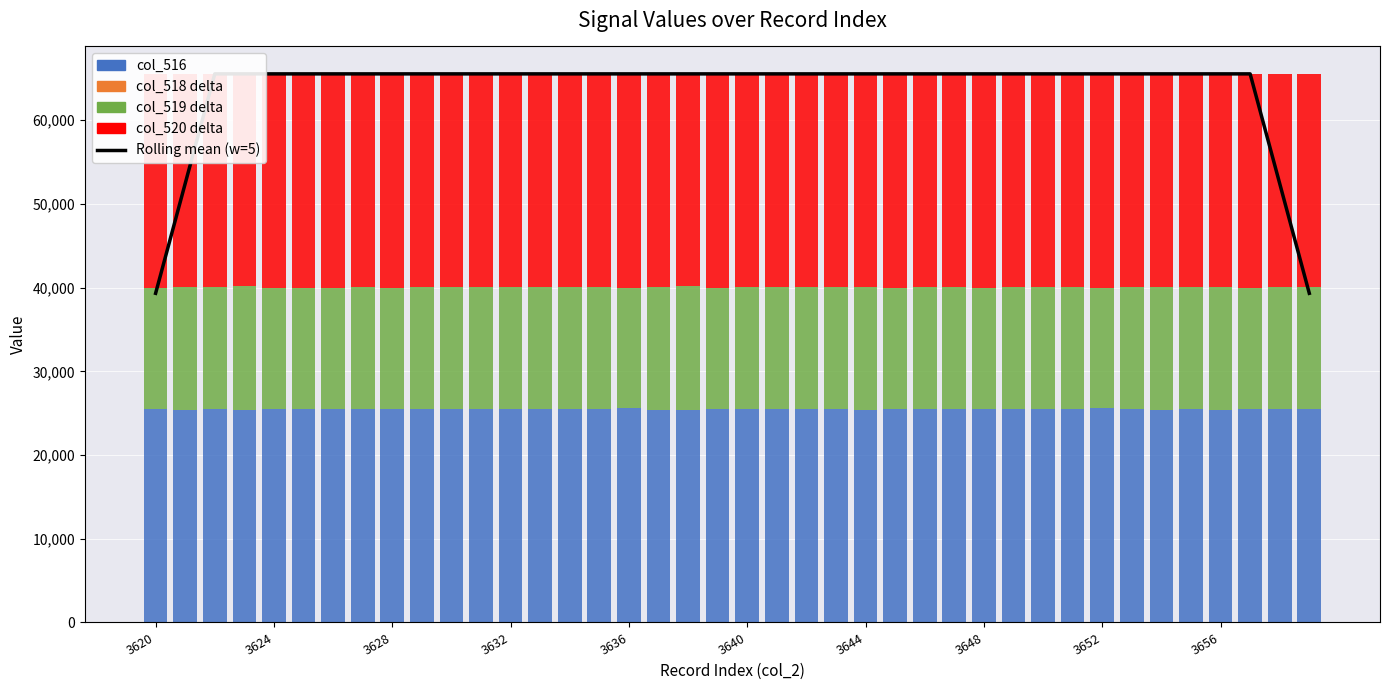

Rank the categories by col_516 value from lowest to highest.

18, 3632, 24, 3624, 17, 34, 36, 22, 35, 39, 14, 21, 3656, 12, 29, 31, 11, 38, 3648, 20, 30, 33, 3628, 10, 27, 23, 15, 26, 13, 3640, 3652, 3644, 3620, 28, 37, 19, 3636, 25, 16, 32